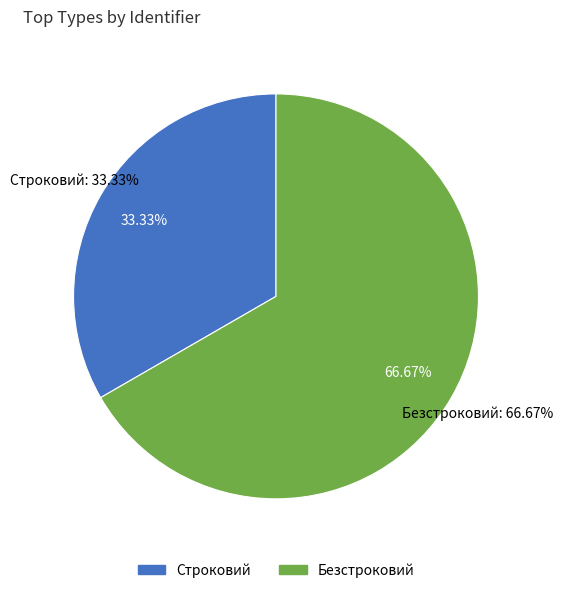

Count the number of slices in the pie.

2